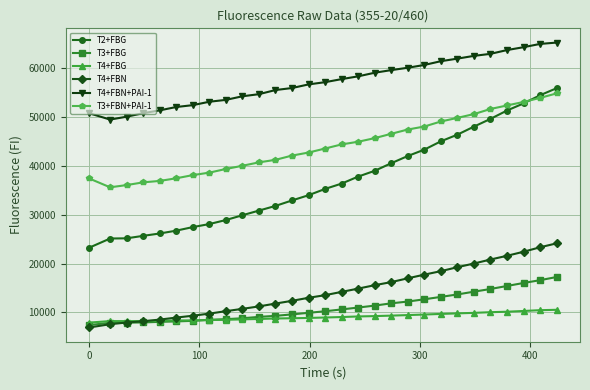

Which series has the largest total across all categories?

T4+FBN+PAI-1